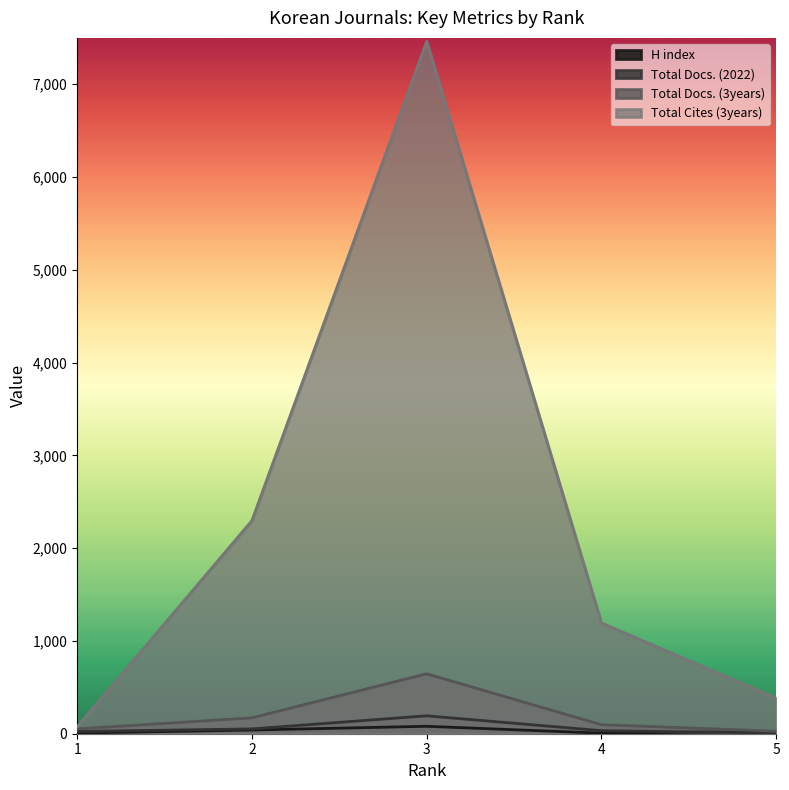

Rank the categories by H index value from lowest to highest.

4, 1, 5, 2, 3